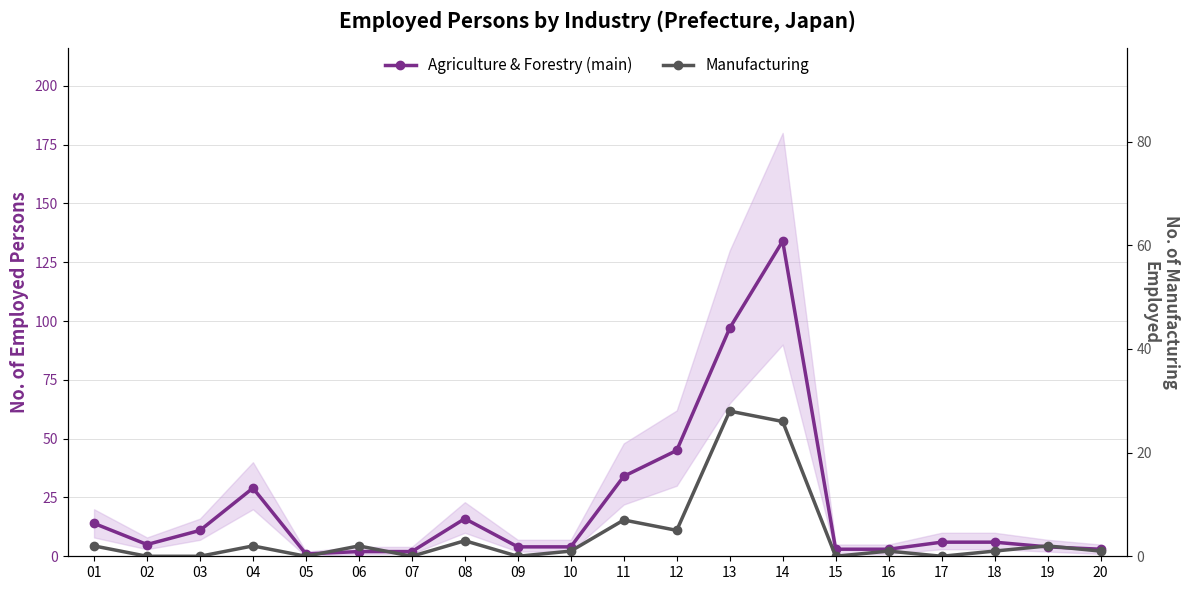

True or false: Manufacturing and Agriculture & Forestry (main) intersect in this chart.

False